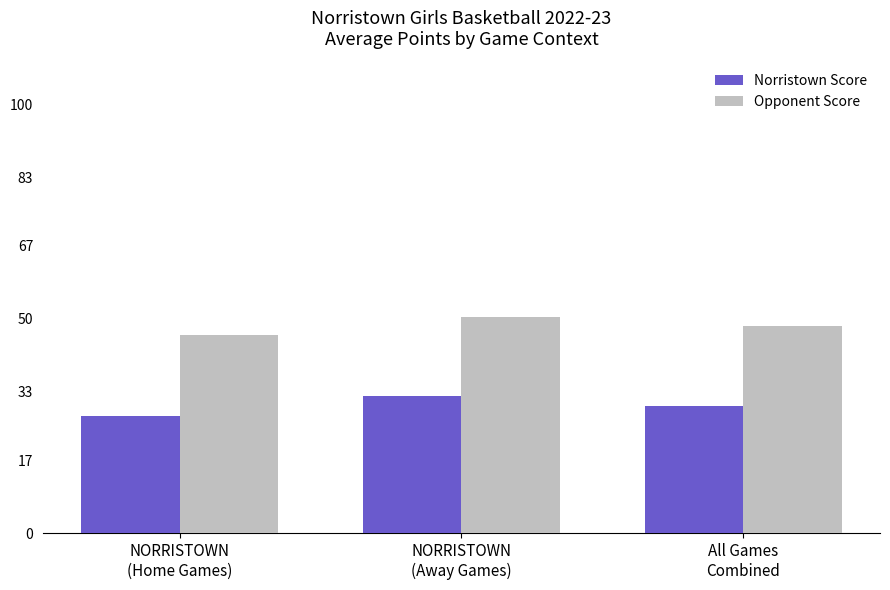

What is the minimum value for Norristown Score?

27.4